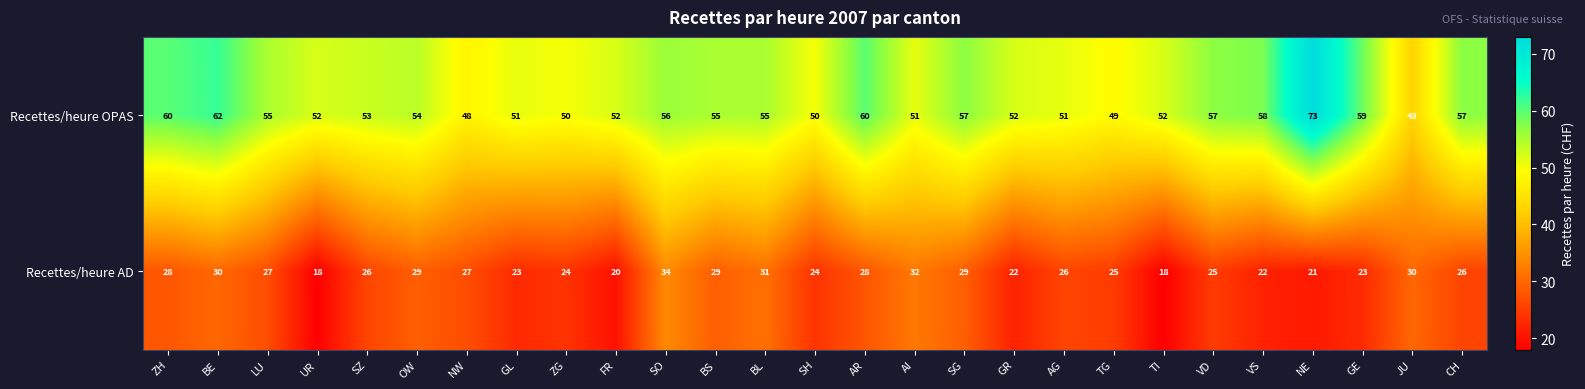

Is it true that Recettes/heure OPAS equals 51 at AI?

True